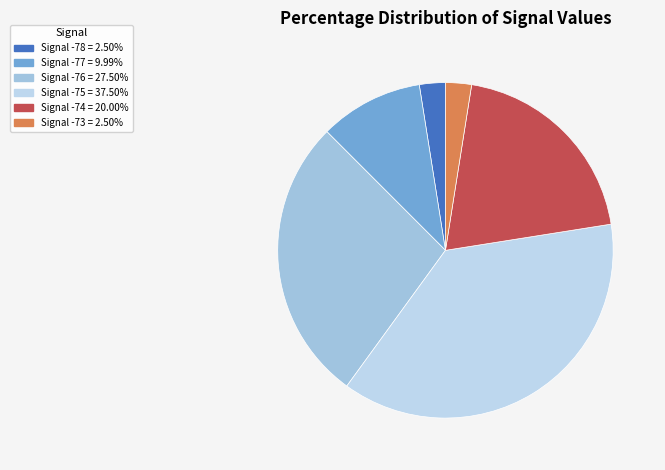

Count the number of slices in the pie.

6